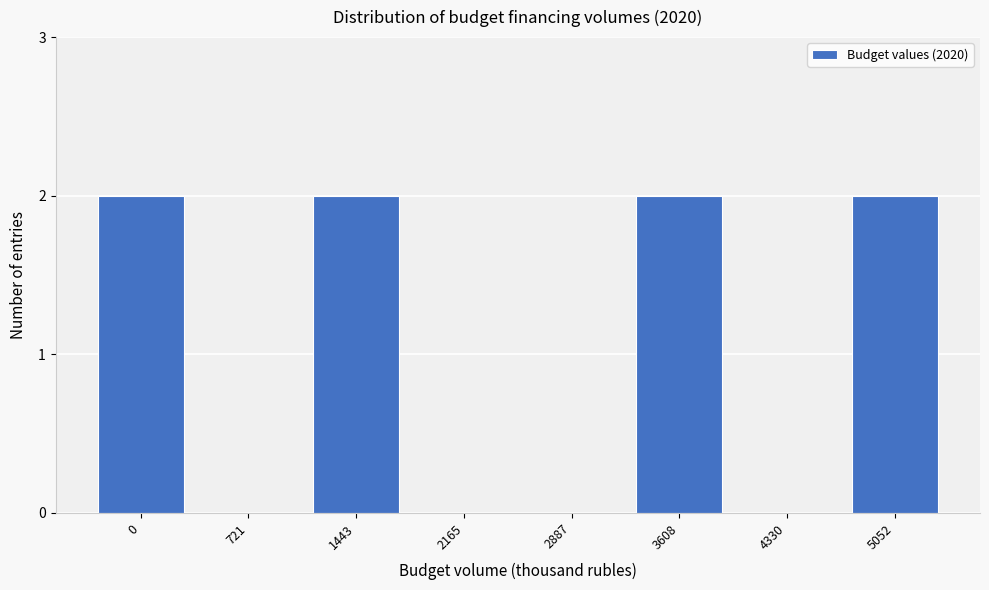

Reading right to left, transcribe all the data shown in this chart.

5052=2	4330=0	3608=2	2887=0	2165=0	1443=2	721=0	0=2